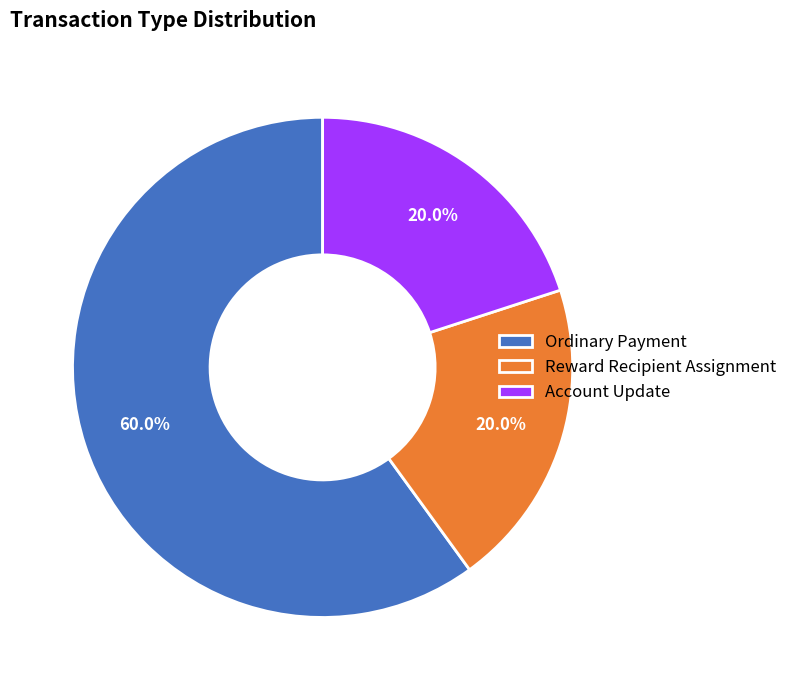

Is the sum of Reward Recipient Assignment and Account Update greater than half?

No